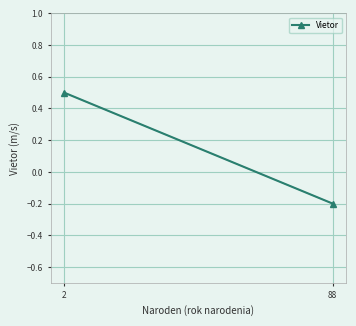

What is the value of the 2nd point from the left?

0.5